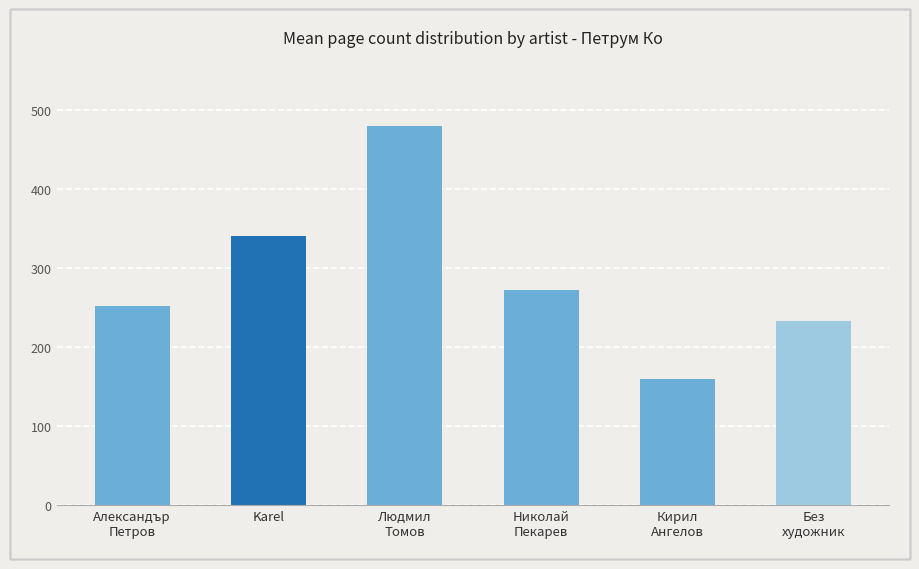

List the labels in order of value, smallest first.

Кирил
Ангелов, Без
художник, Александър
Петров, Николай
Пекарев, Karel, Людмил
Томов